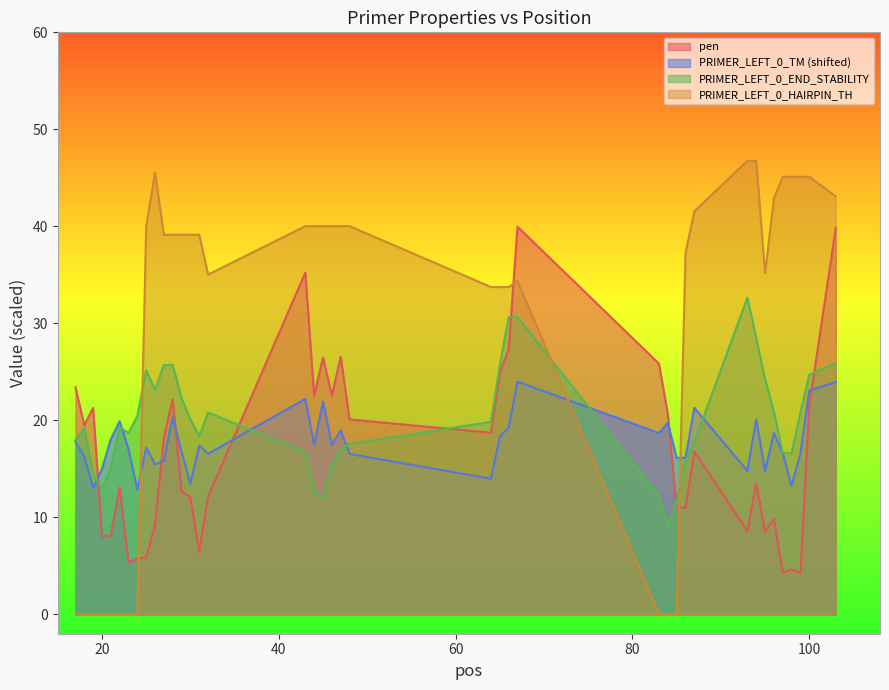

Is it true that PRIMER_LEFT_0_HAIRPIN_TH equals 40.0 at 45?

True